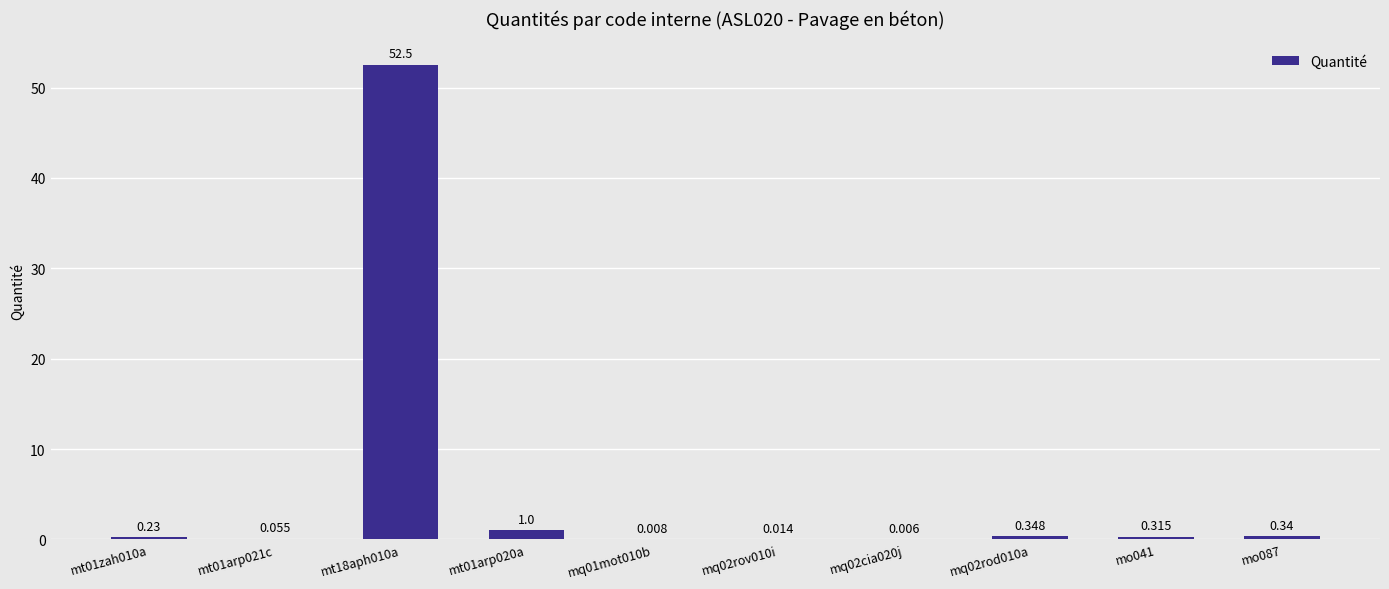

How many categories are shown in the chart?

10